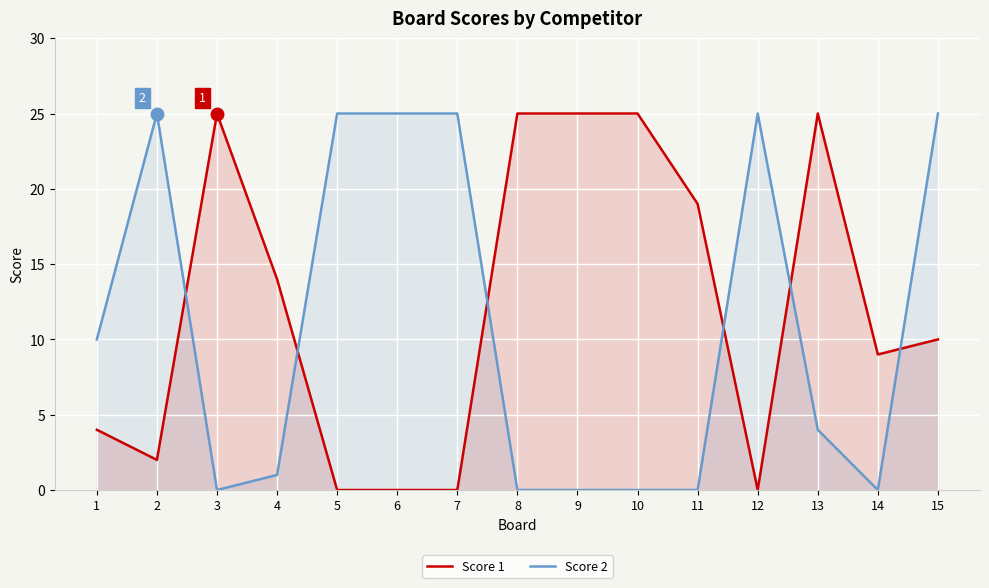

What is the difference between the second highest and second lowest values in the Score 1 series?

25